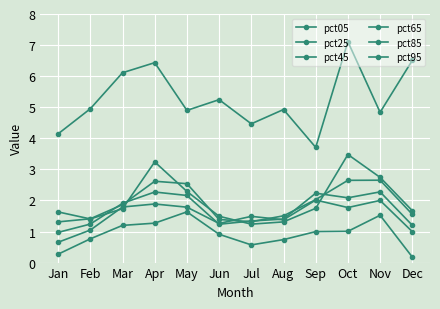

How many categories are shown in the chart?

12